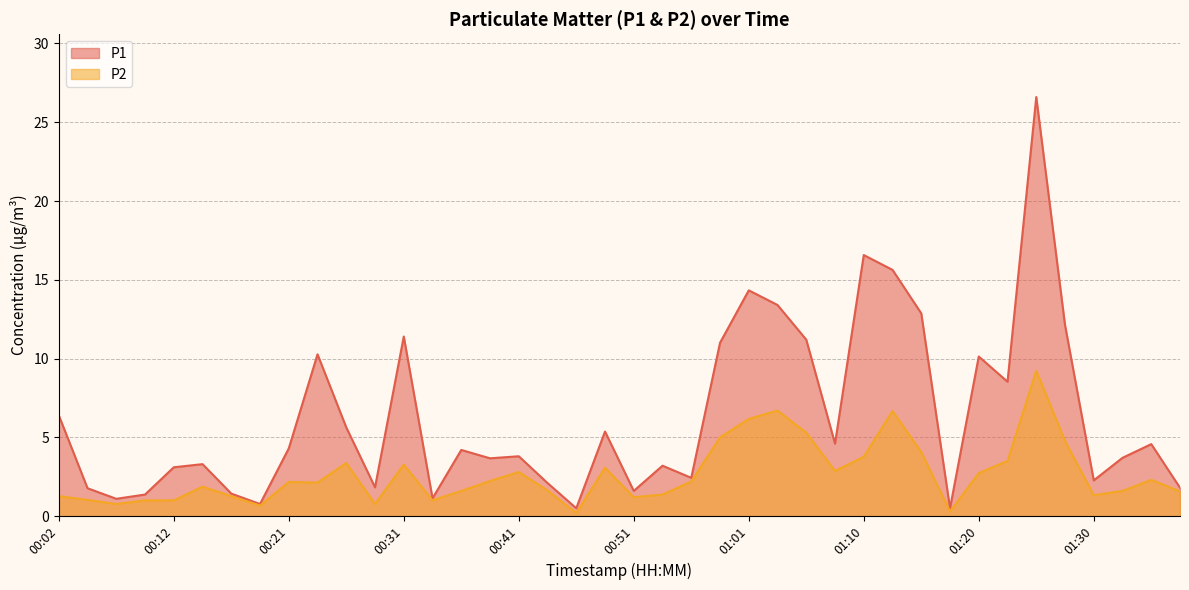

At how many categories does at least one series exceed 9?

12